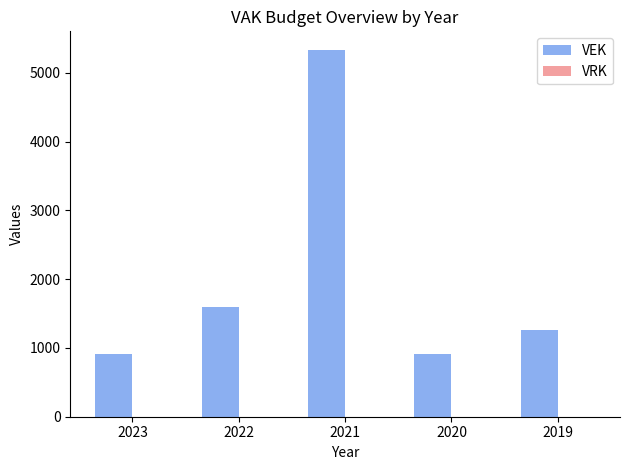

What is the sum of the values at 2022 and 2019?

2869